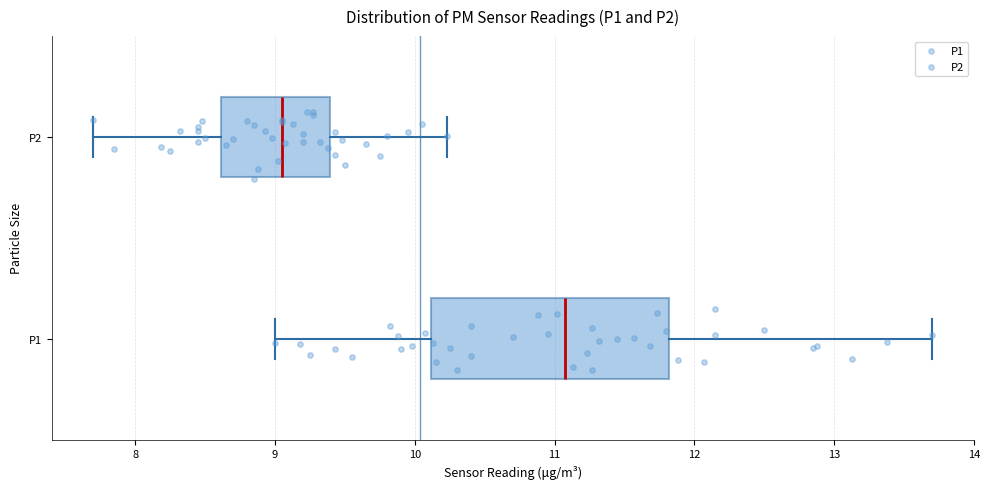

Which box is the widest, from its left edge to its right edge?

P1